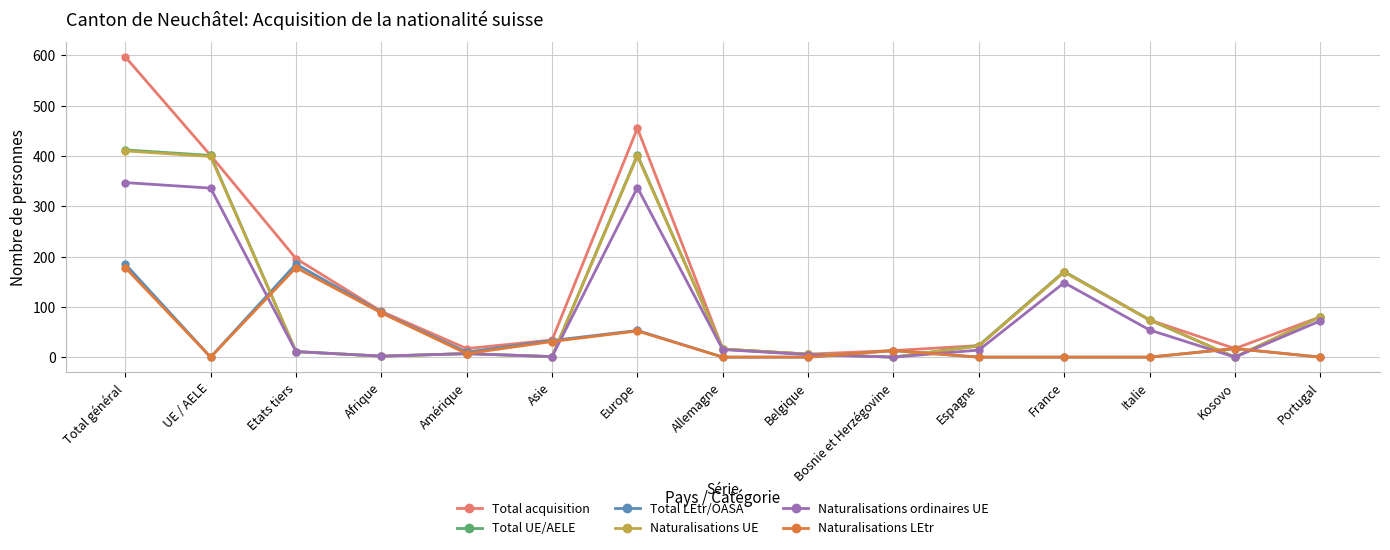

Where is the first local minimum for Total acquisition?

Amérique